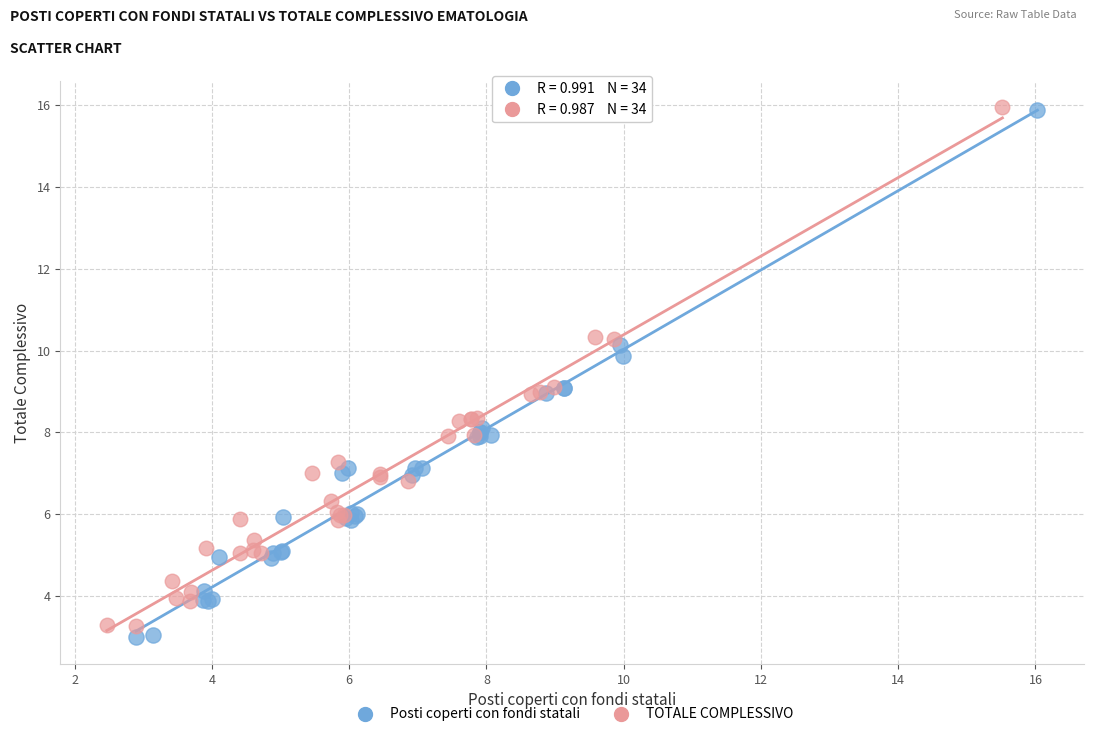

Which series has the largest Y range (max minus min)?

Posti coperti con fondi statali